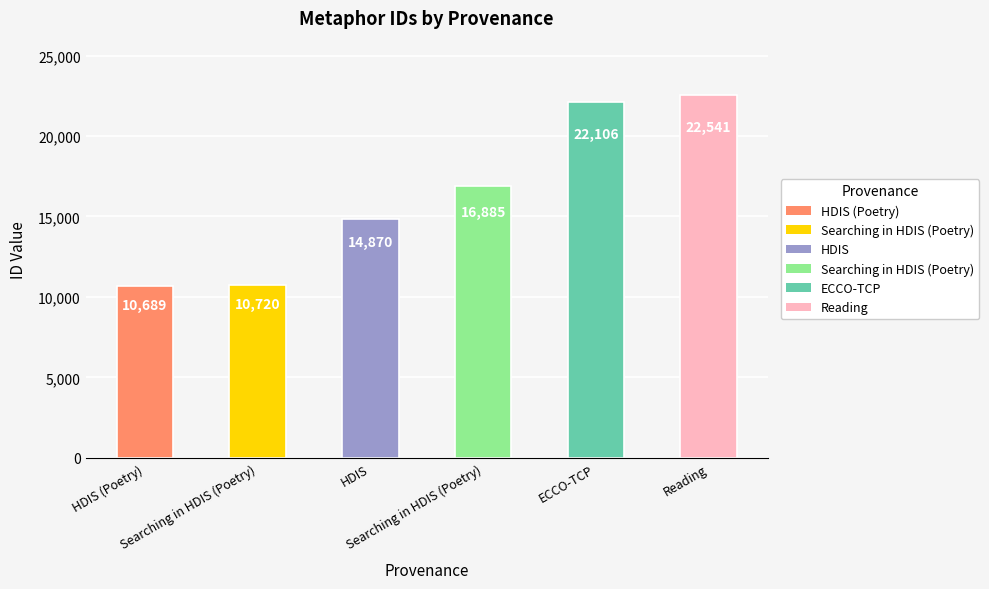

How many data points does each series have?

6